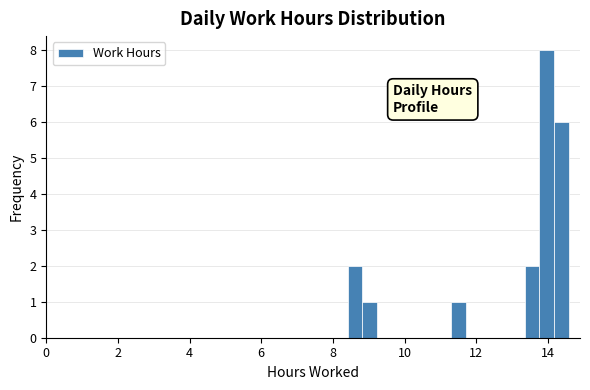

Read against the x-axis, roughly where is the centre of the tallest bar?

14.0